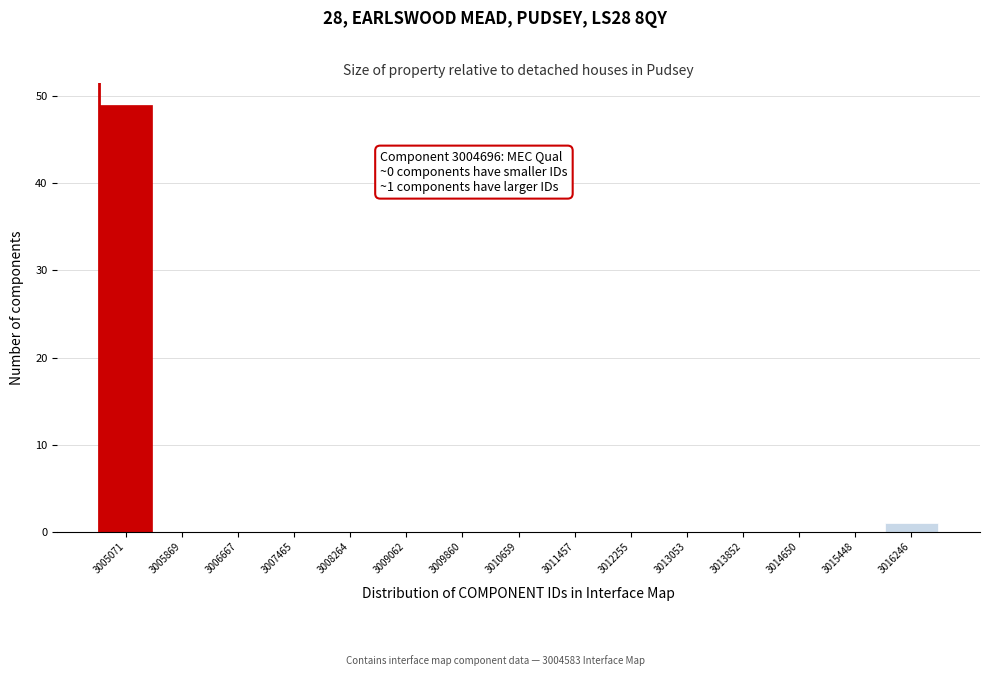

Over which range of the x-axis is the bar tallest?

3004700 to 3005500